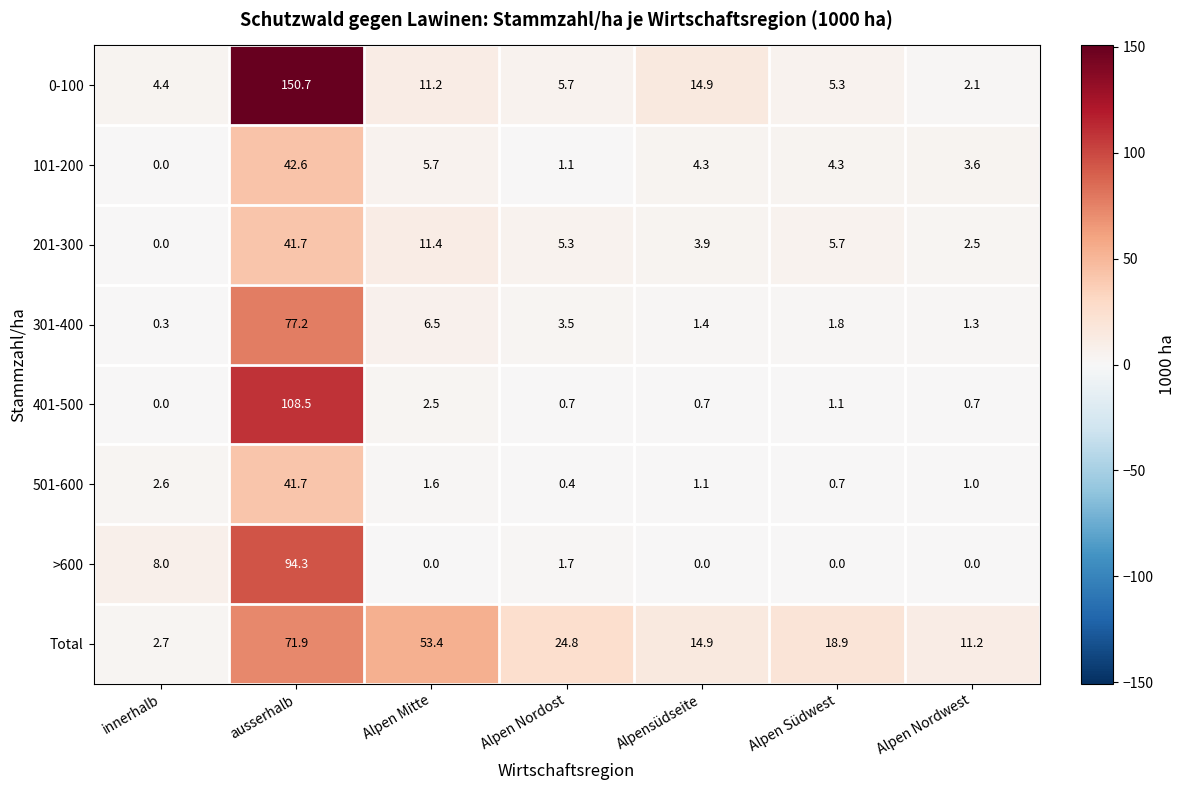

Between innerhalb and ausserhalb, which series saw the biggest shift?

0-100